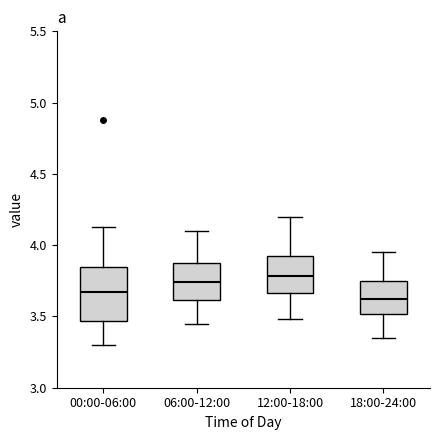

Where does the lower whisker of the box for 18:00-24:00 end on the y-axis? The values are not printed on the chart, so give them approximately, as read against the axis.

3.35